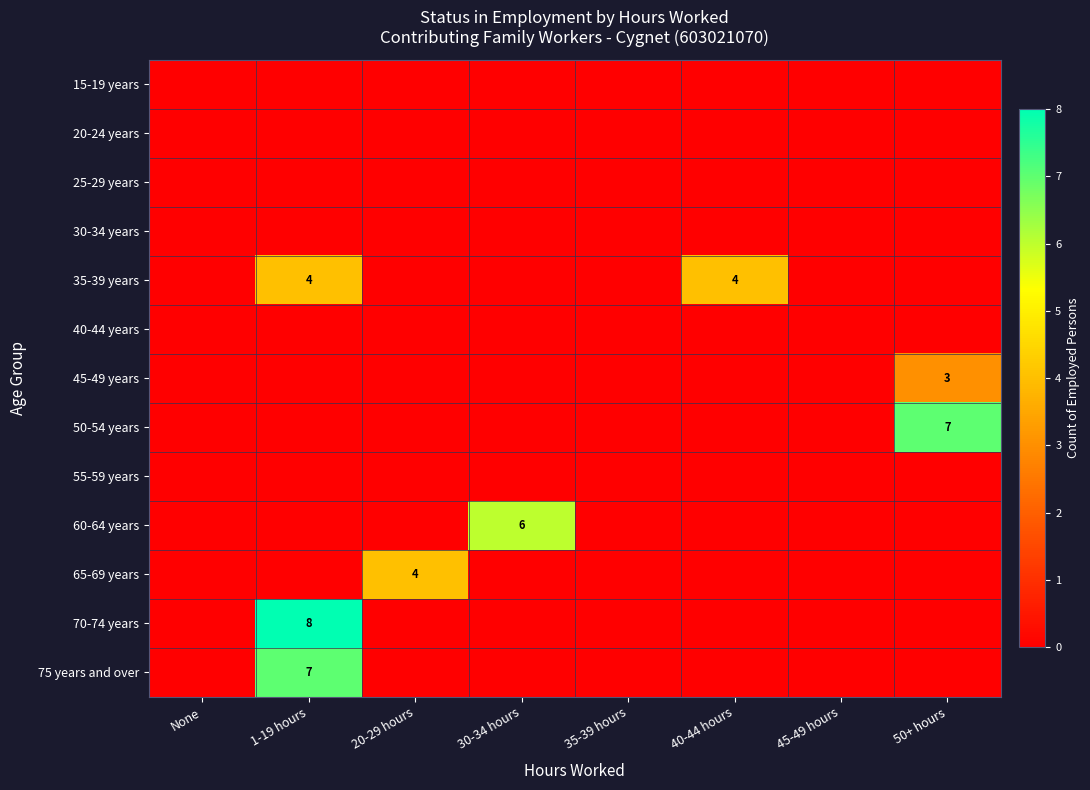

Which series changed the most between 30-34 hours and 40-44 hours?

60-64 years